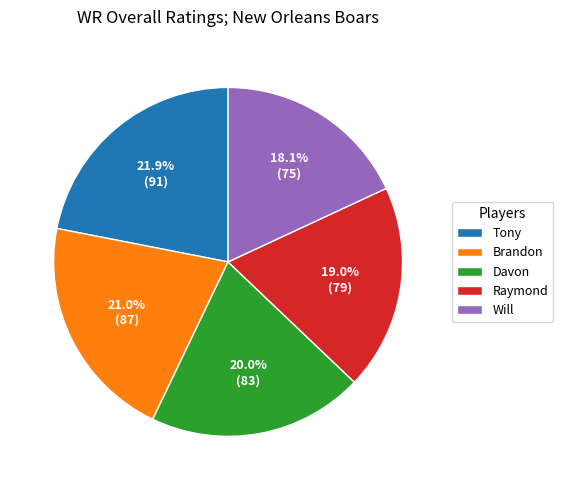

True or false: Raymond accounts for 19% of the total.

True